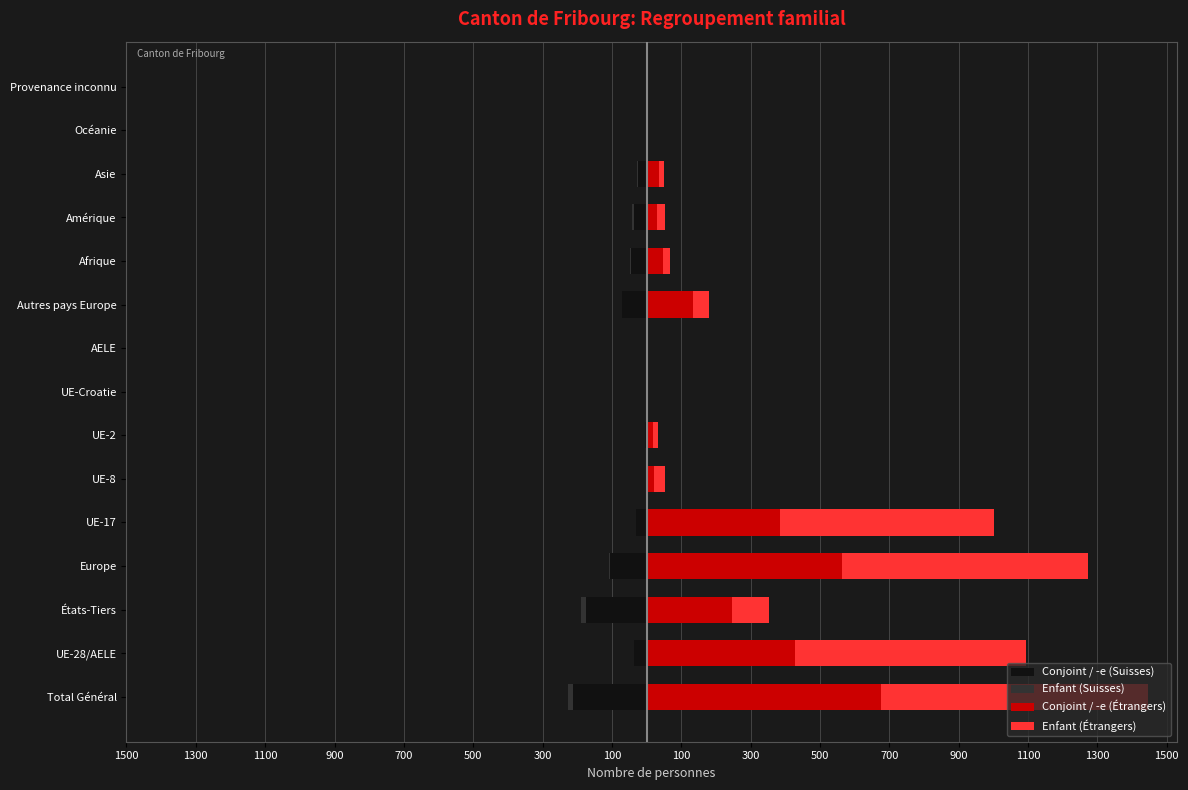

Reading right to left, transcribe all the data shown in this chart.

Conjoint / -e (Suisses): 0	-1	-24	-36	-44	-71	0	-1	-4	-1	-29	-106	-176	-35	-211
Enfant (Suisses): 0	0	-3	-5	-4	-1	0	0	0	0	-2	-3	-13	-2	-15
Conjoint / -e (Étrangers): 0	0	36	30	47	134	0	3	18	22	386	563	247	429	676
Enfant (Étrangers): 0	0	15	22	22	46	0	1	15	31	617	710	105	664	769